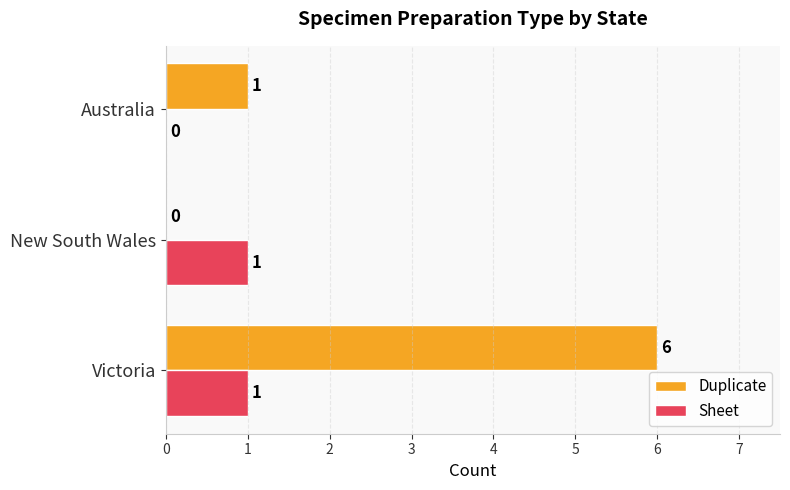

What is the total value across all series at Victoria?

7